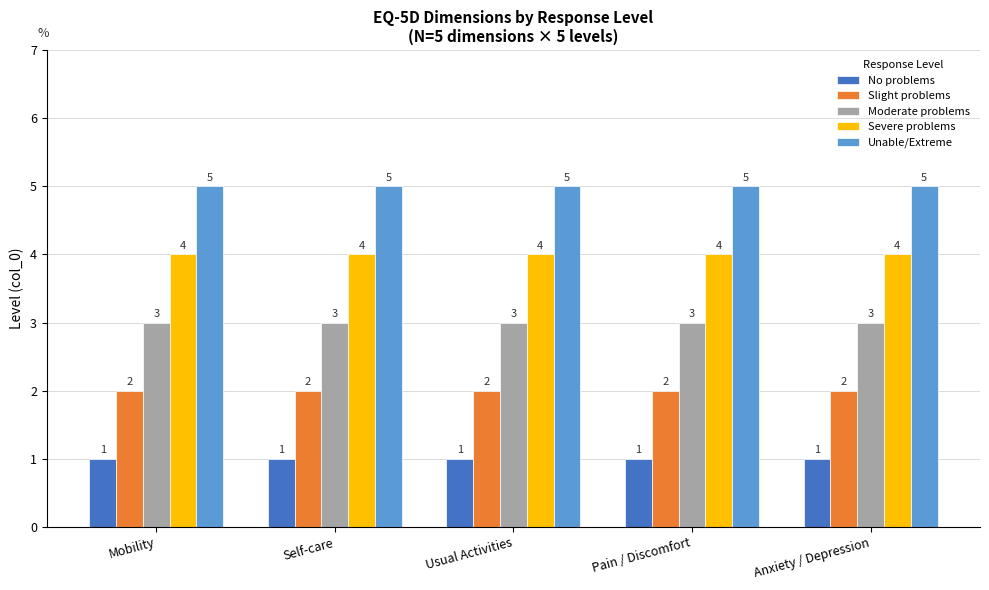

The value of Slight problems at Usual Activities is 1. True or false?

False